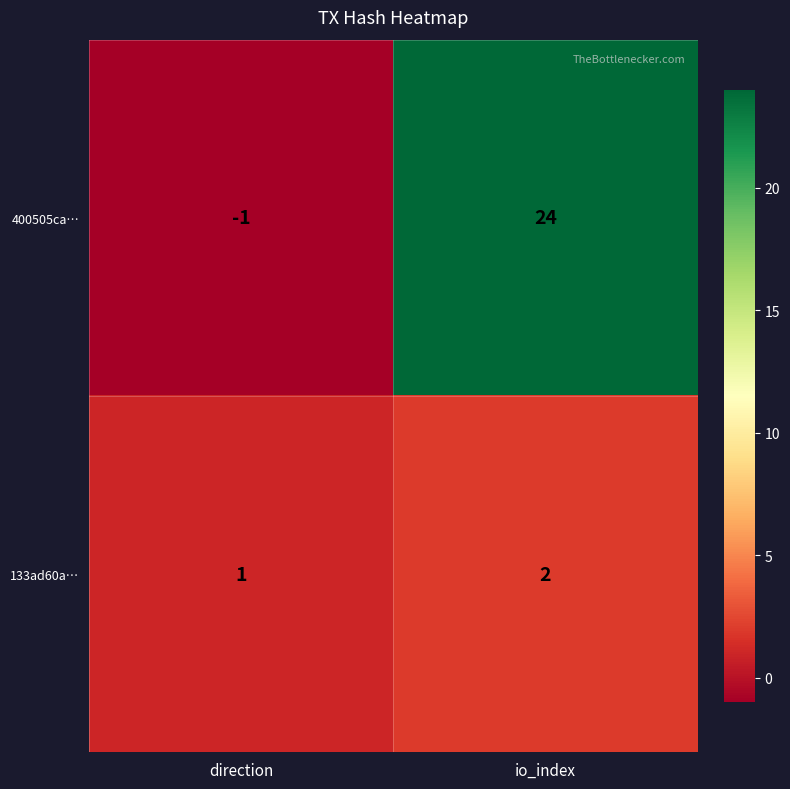

List the series in order of their overall mean, lowest first.

133ad60a…, 400505ca…